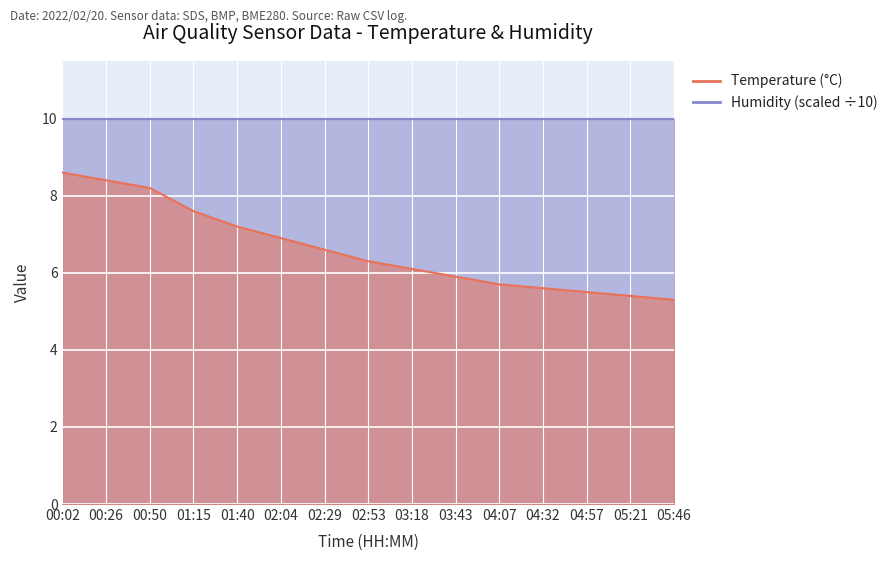

The value at 01:40 is 11.7. True or false?

False